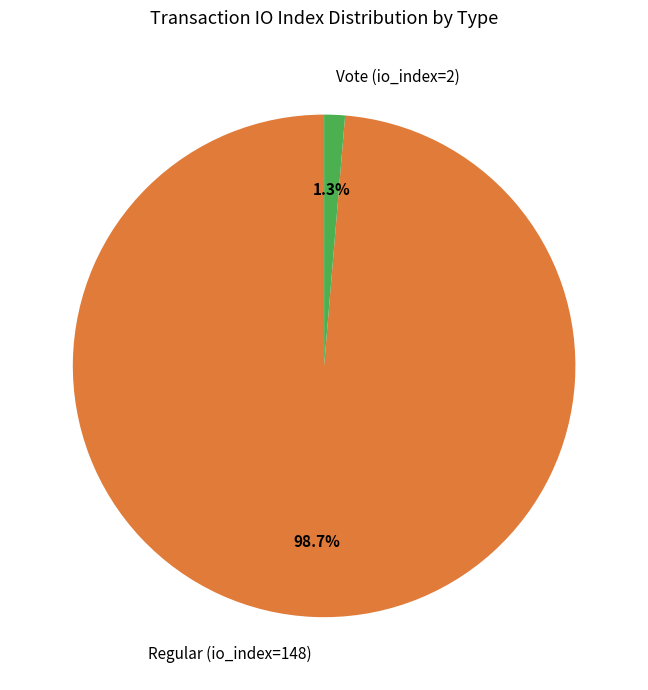

To the nearest percent, what is the average slice percentage?

50%